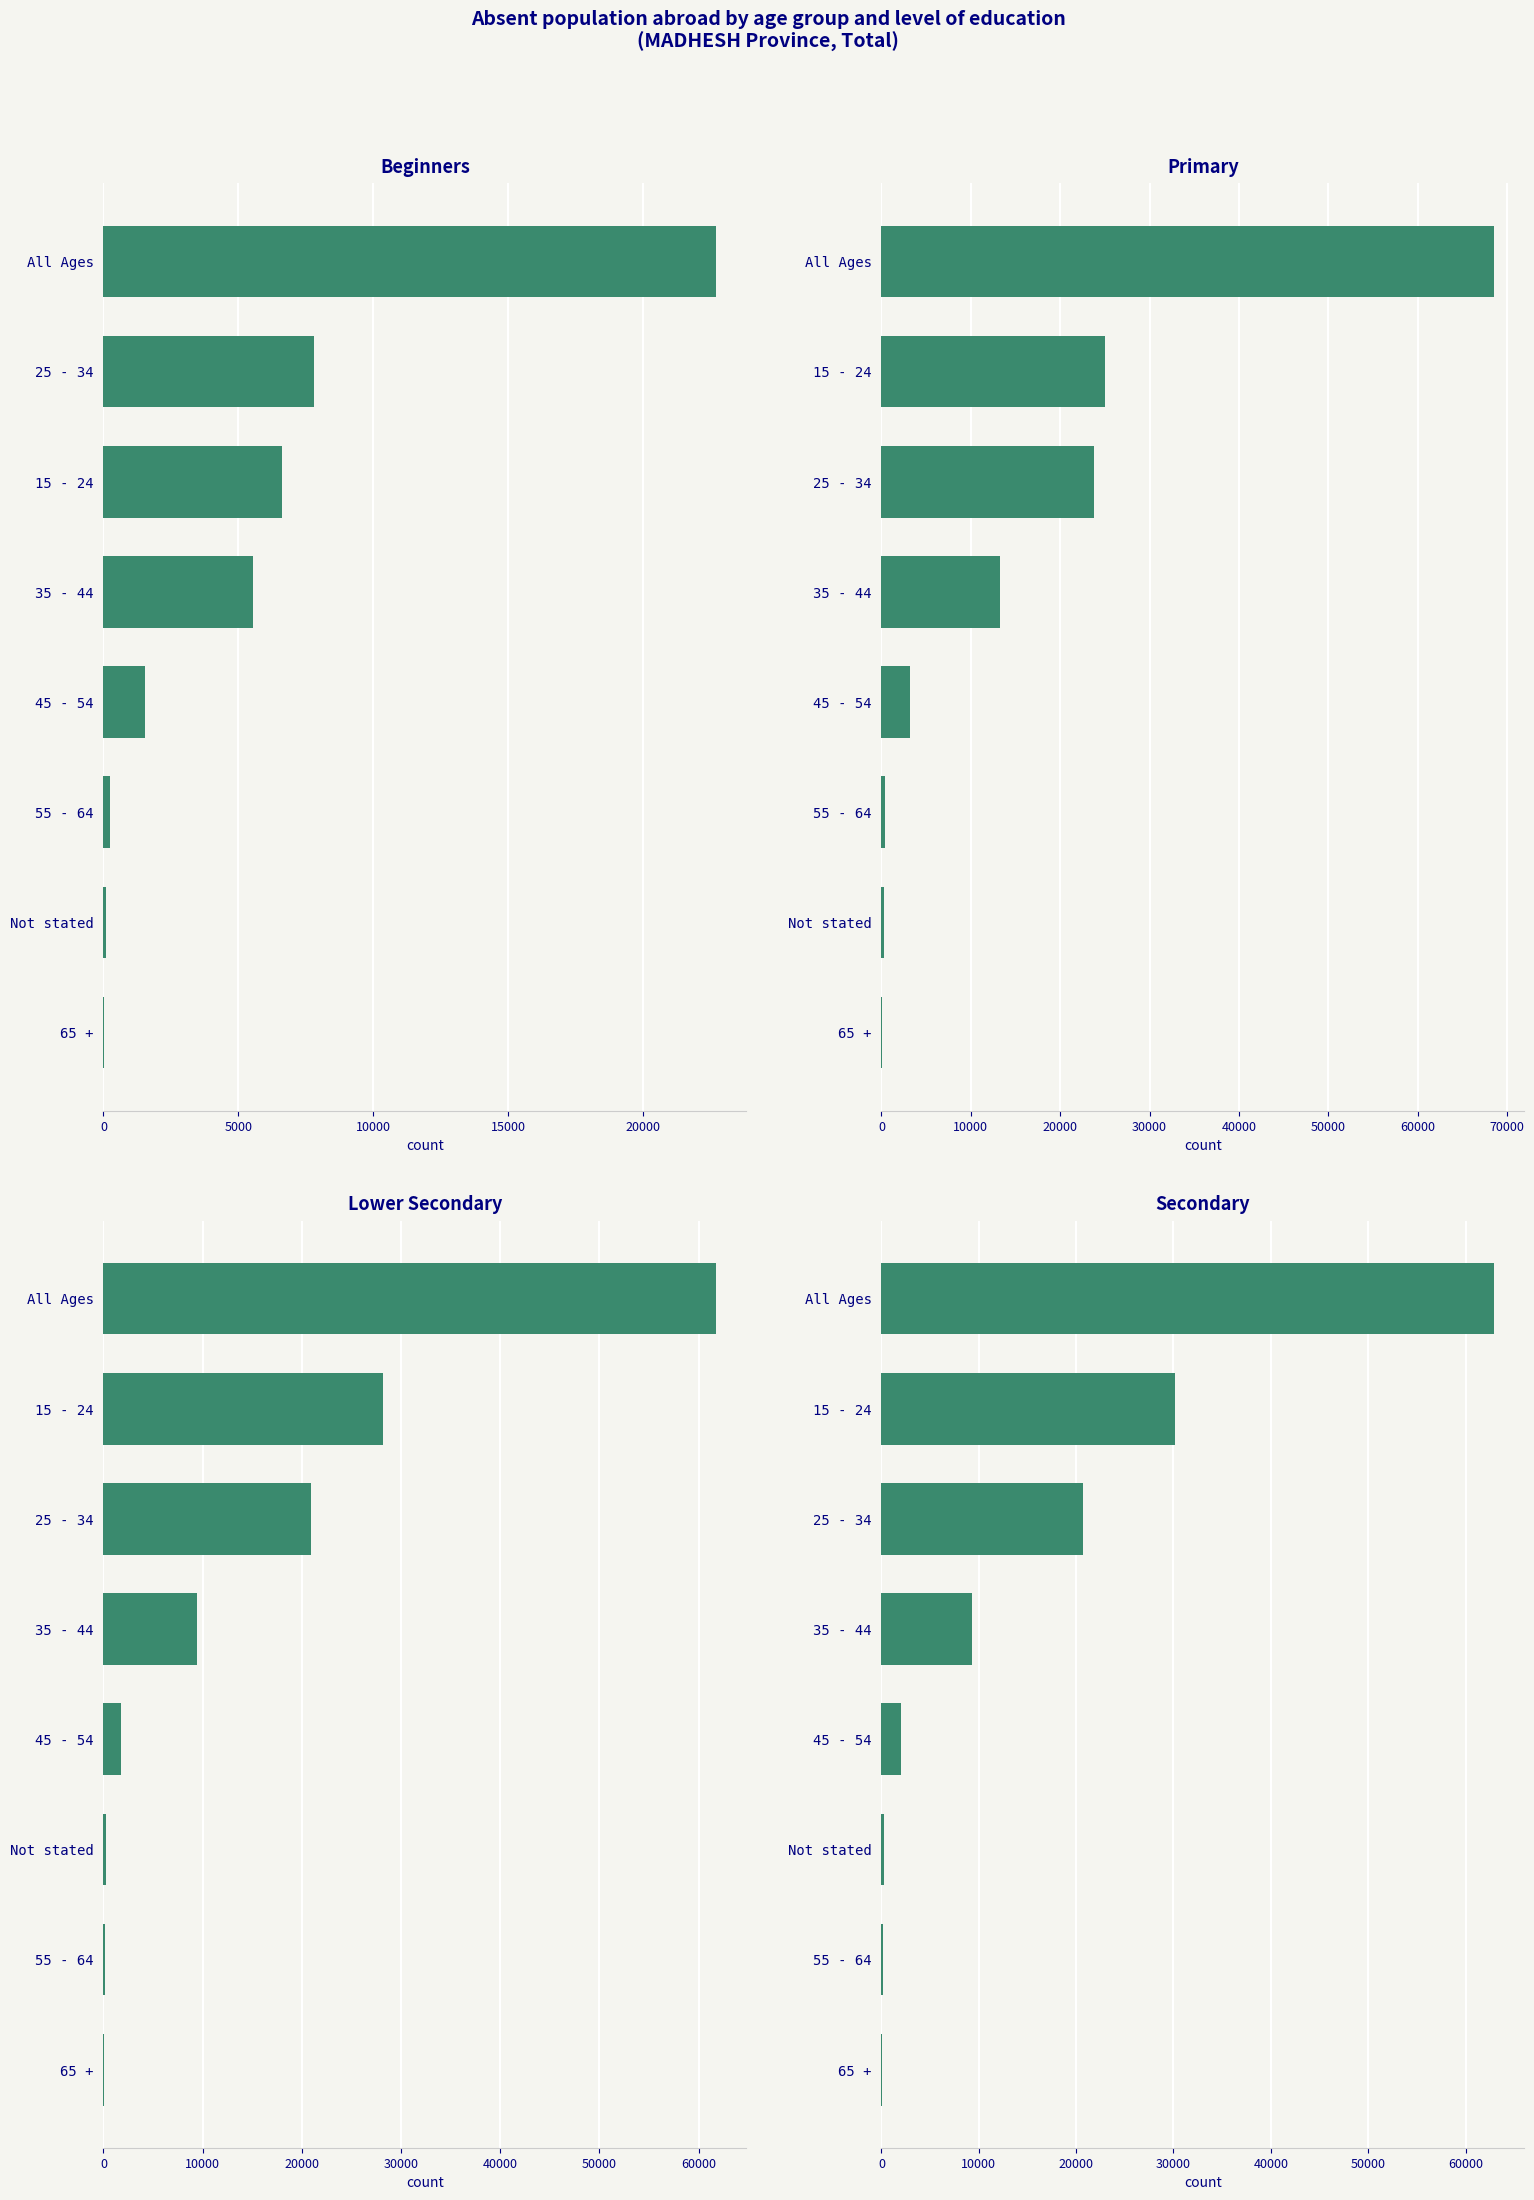

How many bars are there in total?

32